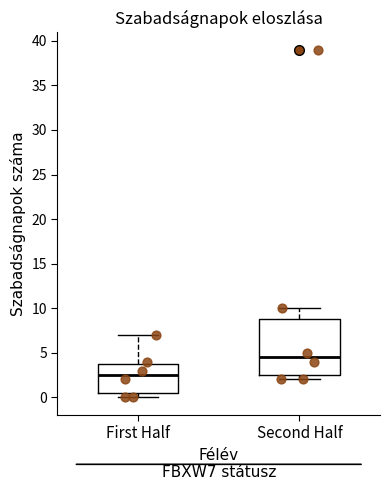

Reading left to right, transcribe this box plot: for each box, give where its median line is, the range the box spans, and where its two whiskers end, as read against the y-axis. The values are not printed on the chart, so give them approximately, as read against the axis.

First Half: median 2.5, box 0.5 to 4.0, whiskers 0.0 to 7.0
Second Half: median 4.5, box 2.5 to 9.0, whiskers 2.0 to 10.0